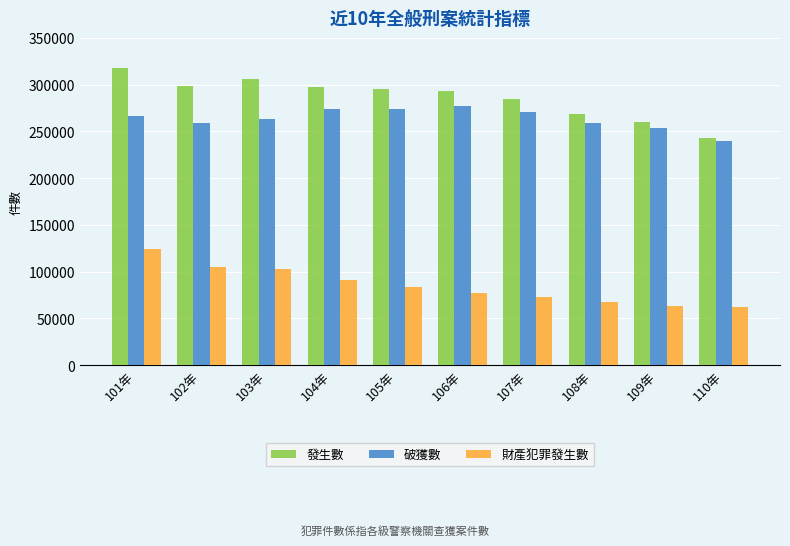

What is the difference between the 破獲數 values at 110年 and 104年?

33390